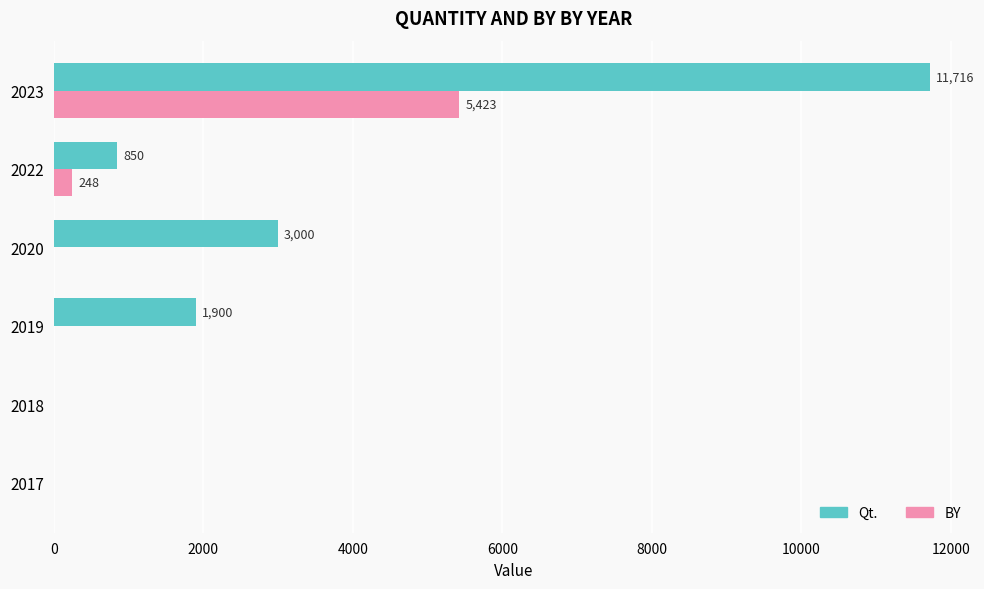

What is the sum of all Qt. values?

17466